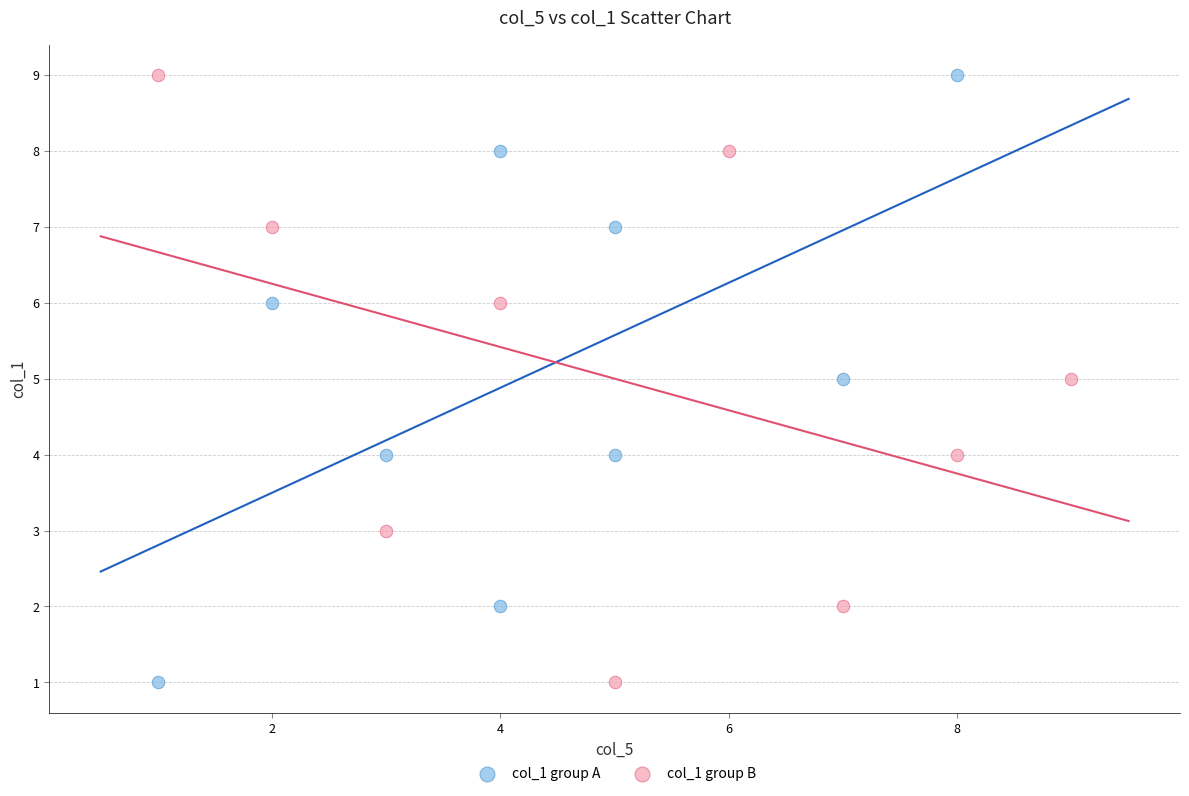

What are all the series names shown in the legend?

col_1 group A, col_1 group B